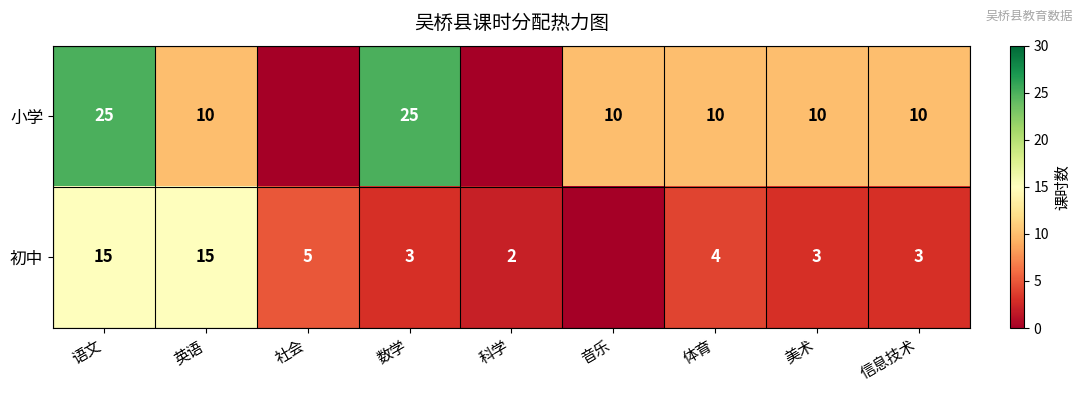

Is it true that 初中 equals 3 at 美术?

True